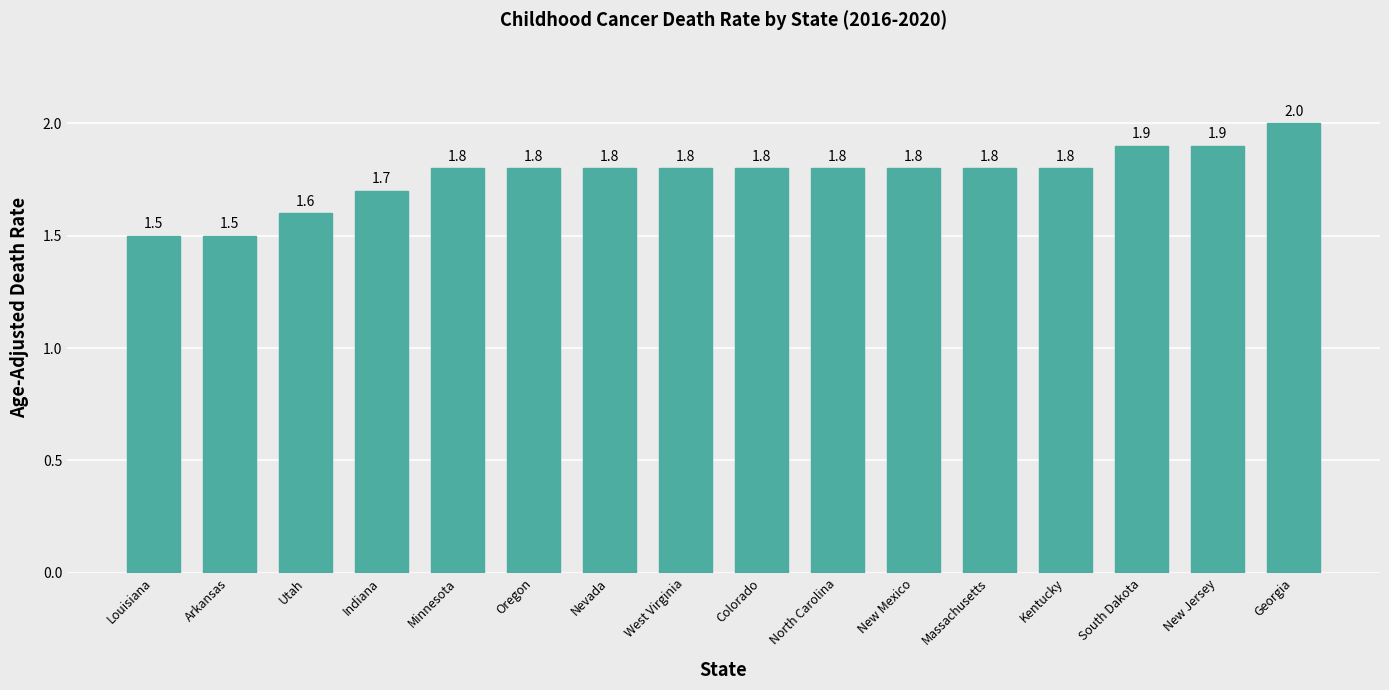

Count the values in the range 1 to 2.

16